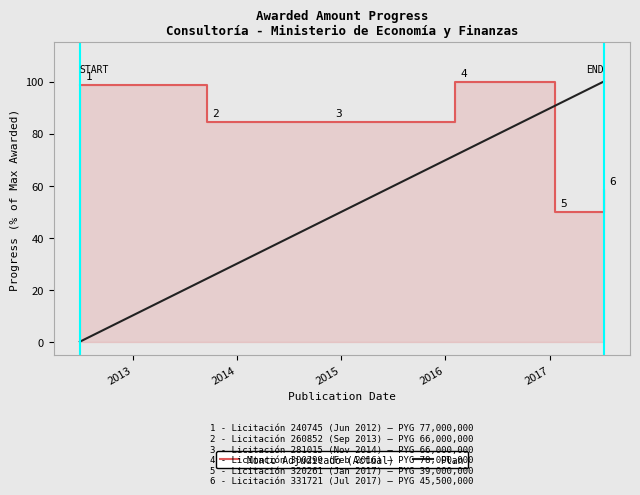

Between 2017-07-10 and 2012-06-28, which is larger?

2012-06-28